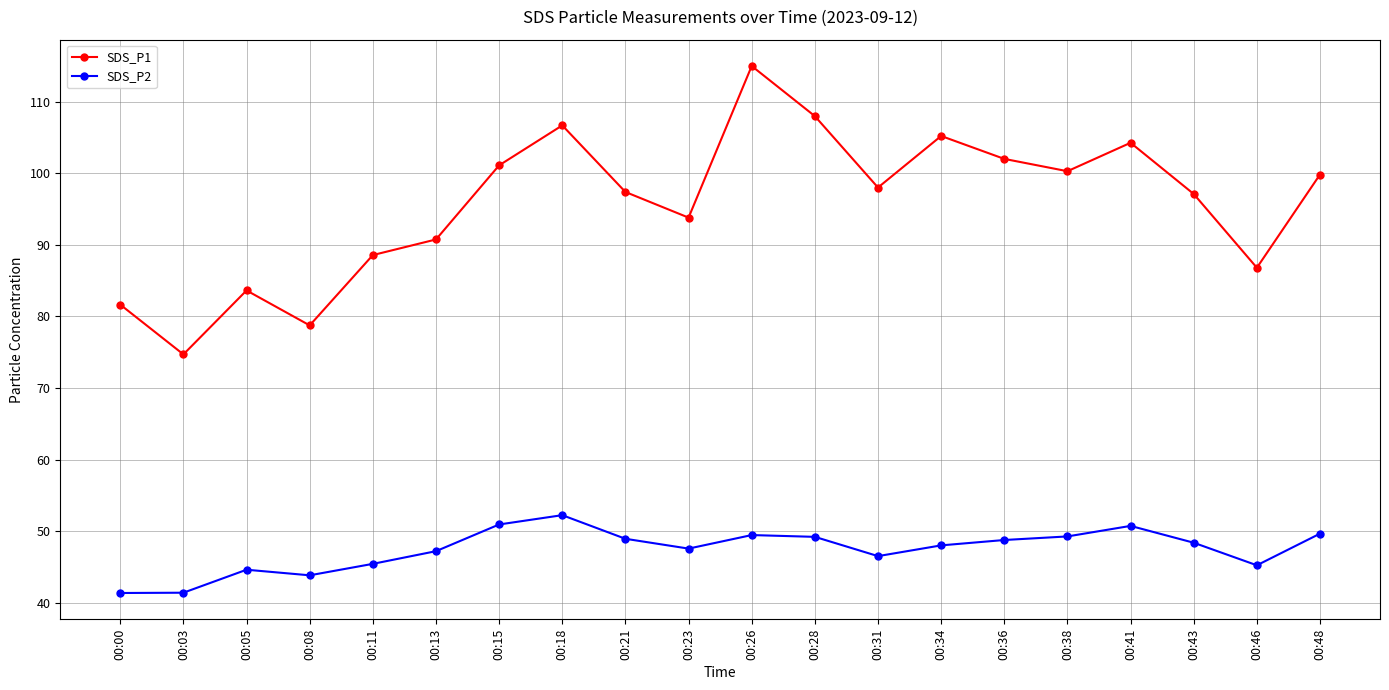

Does the chart display data point markers on the line(s)?

Yes